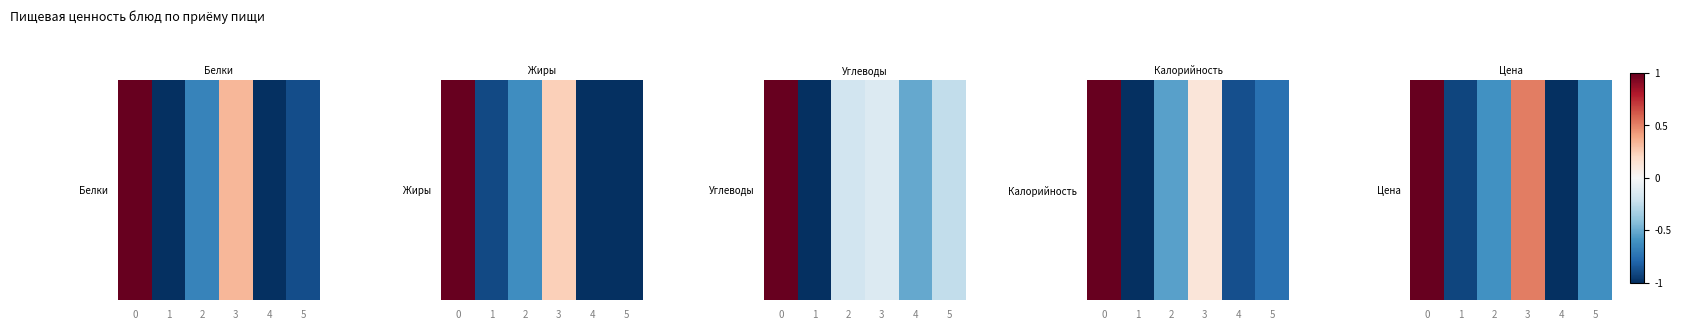

List the labels in order of value, largest first.

0, 3, 2, 5, 1, 4